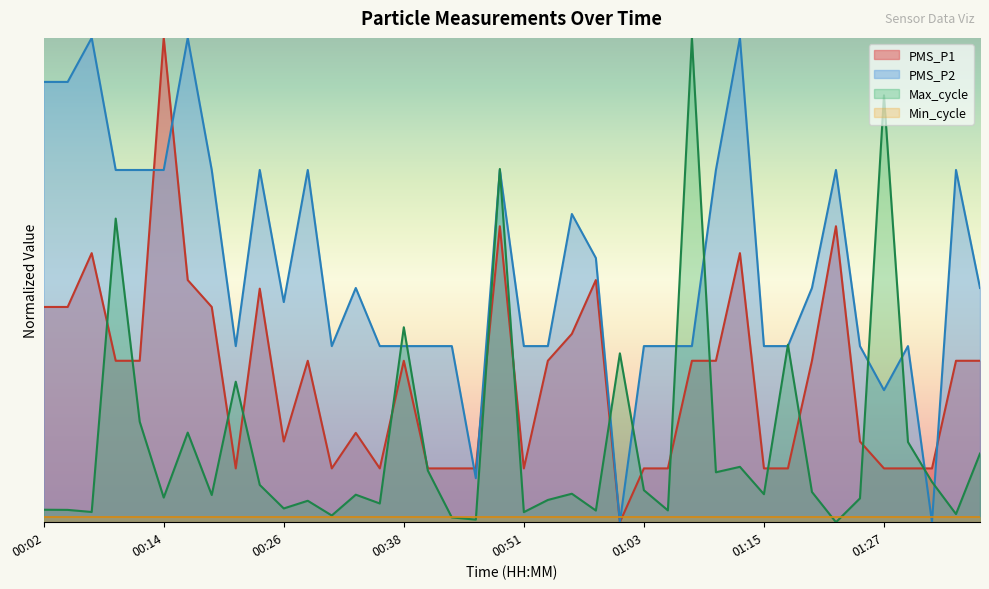

What is the sum of the PMS_P1 values at 00:36 and 01:27?

0.2